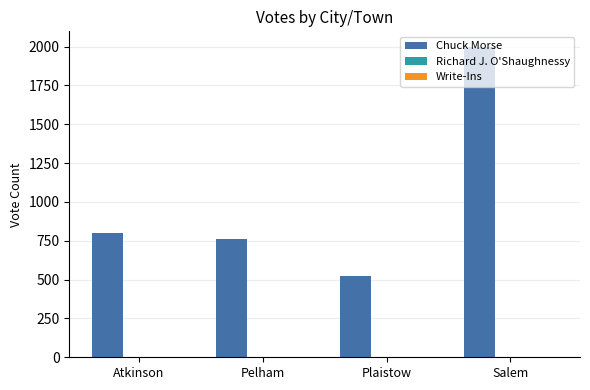

Does the chart contain stacked bars?

No